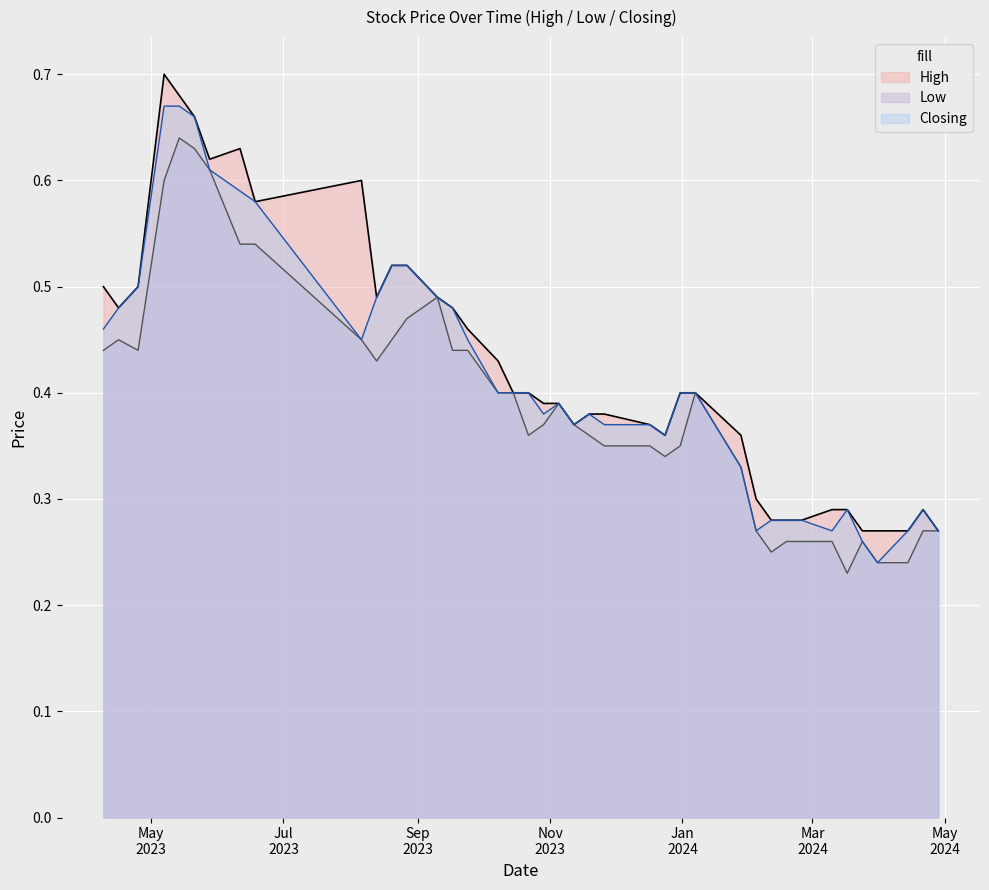

Is it true that High equals 0.4 at 22/10/2023?

True